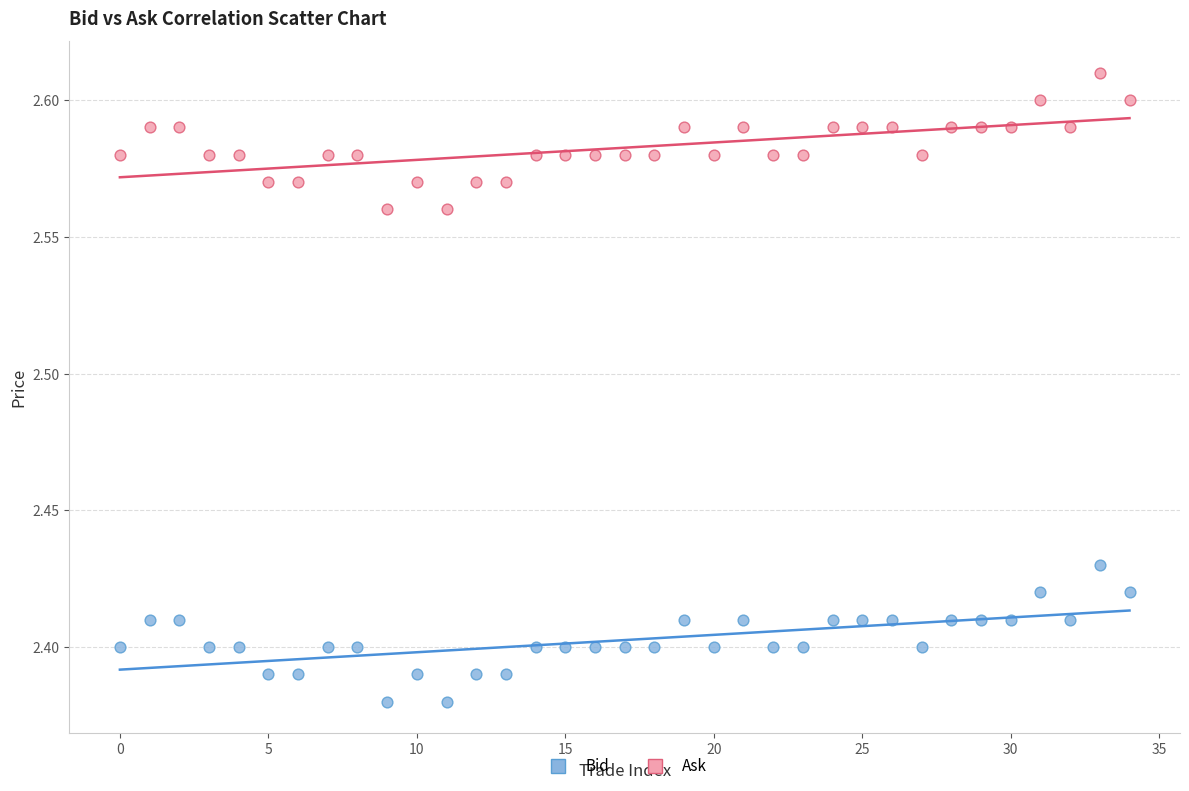

Which series contains the highest Y value?

Ask